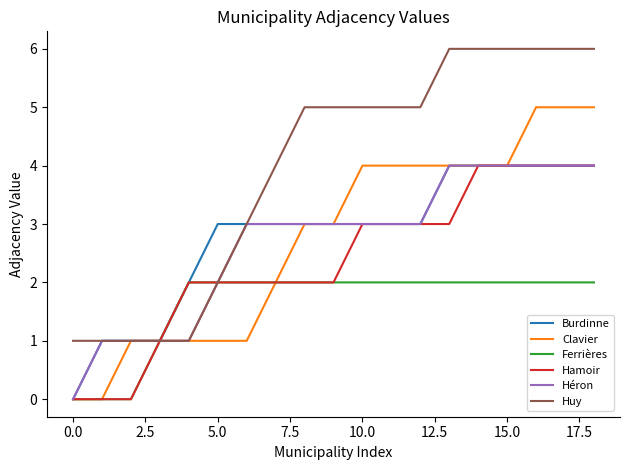

Which series has the largest total across all categories?

Huy